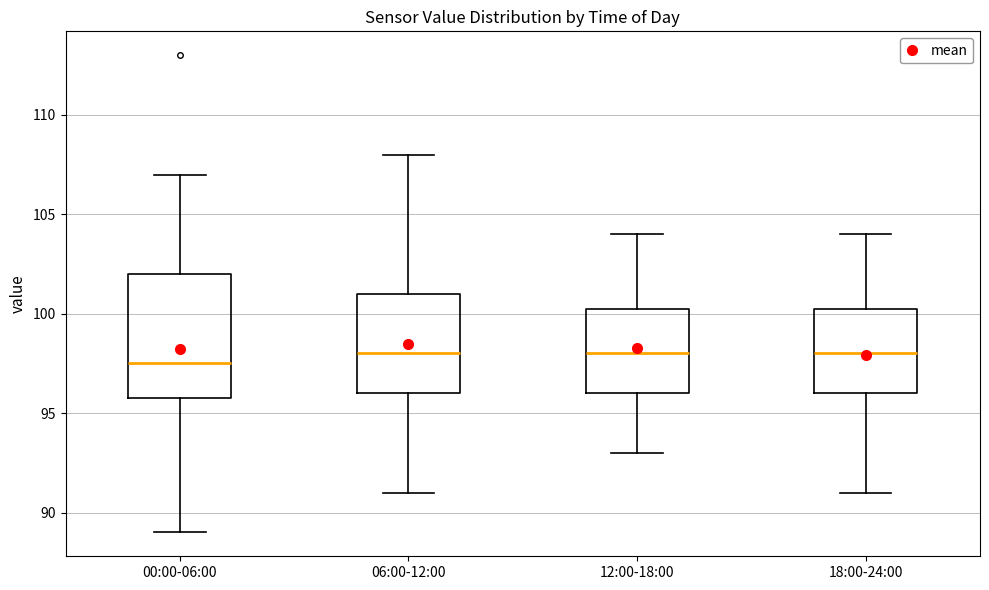

Reading left to right, transcribe this box plot: for each box, give where its median line is, the range the box spans, and where its two whiskers end, as read against the y-axis. The values are not printed on the chart, so give them approximately, as read against the axis.

00:00-06:00: median 97.5, box 96.0 to 102.0, whiskers 89.0 to 107.0
06:00-12:00: median 98.0, box 96.0 to 101.0, whiskers 91.0 to 108.0
12:00-18:00: median 98.0, box 96.0 to 100.5, whiskers 93.0 to 104.0
18:00-24:00: median 98.0, box 96.0 to 100.5, whiskers 91.0 to 104.0